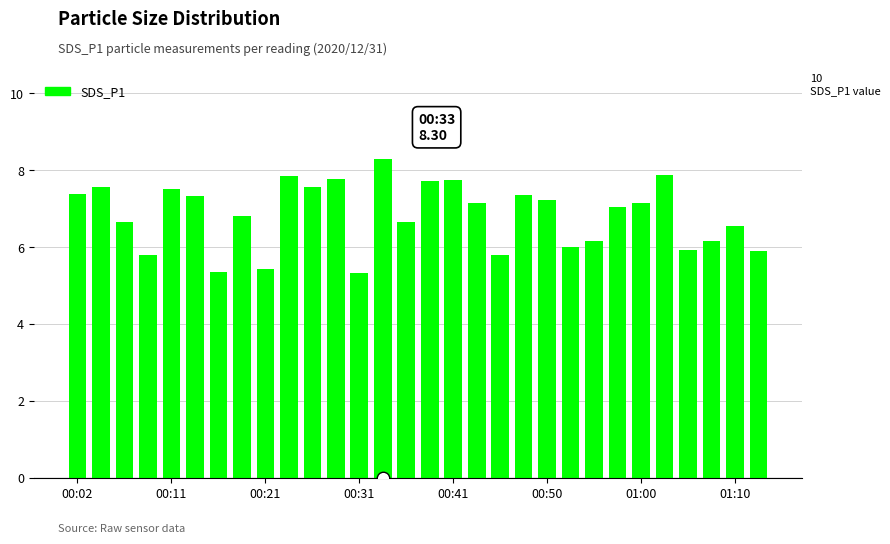

What is the sum of all values?

205.0